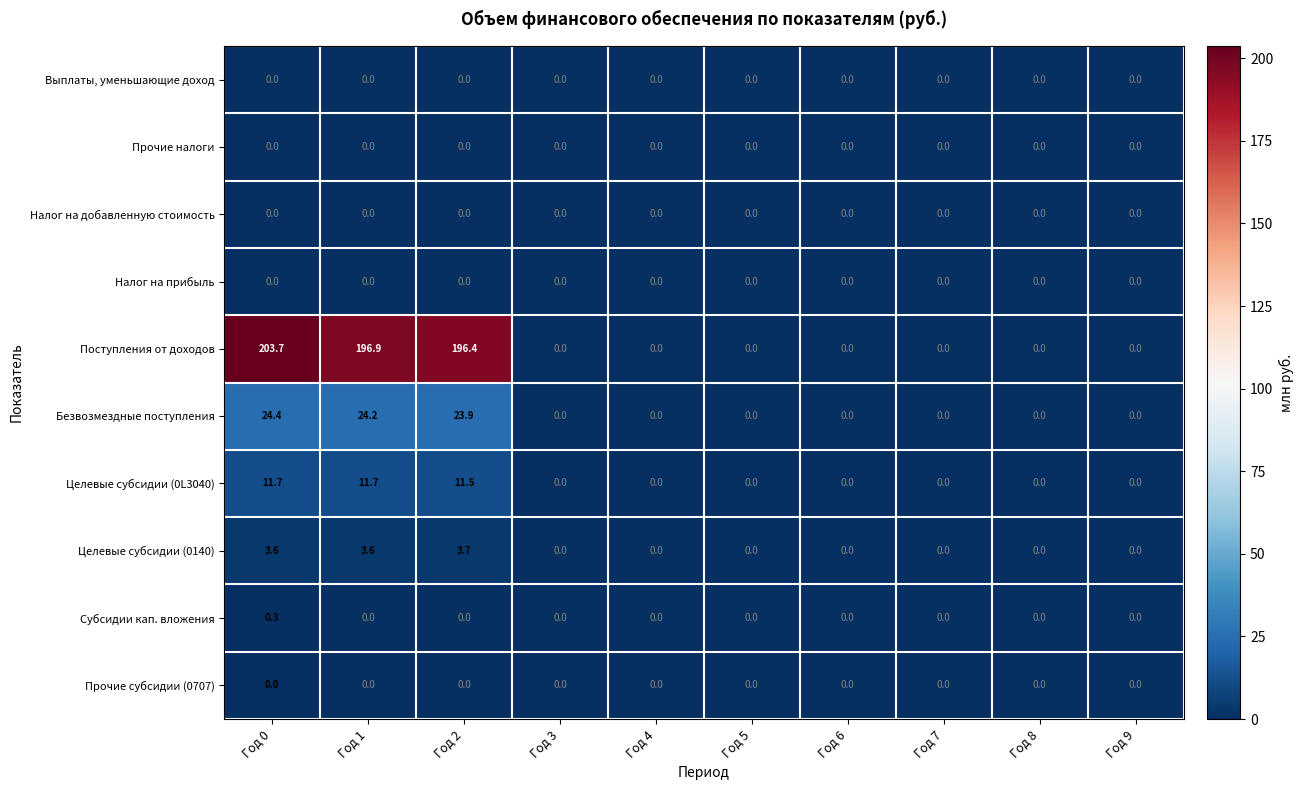

At how many categories does at least one series exceed 131?

3